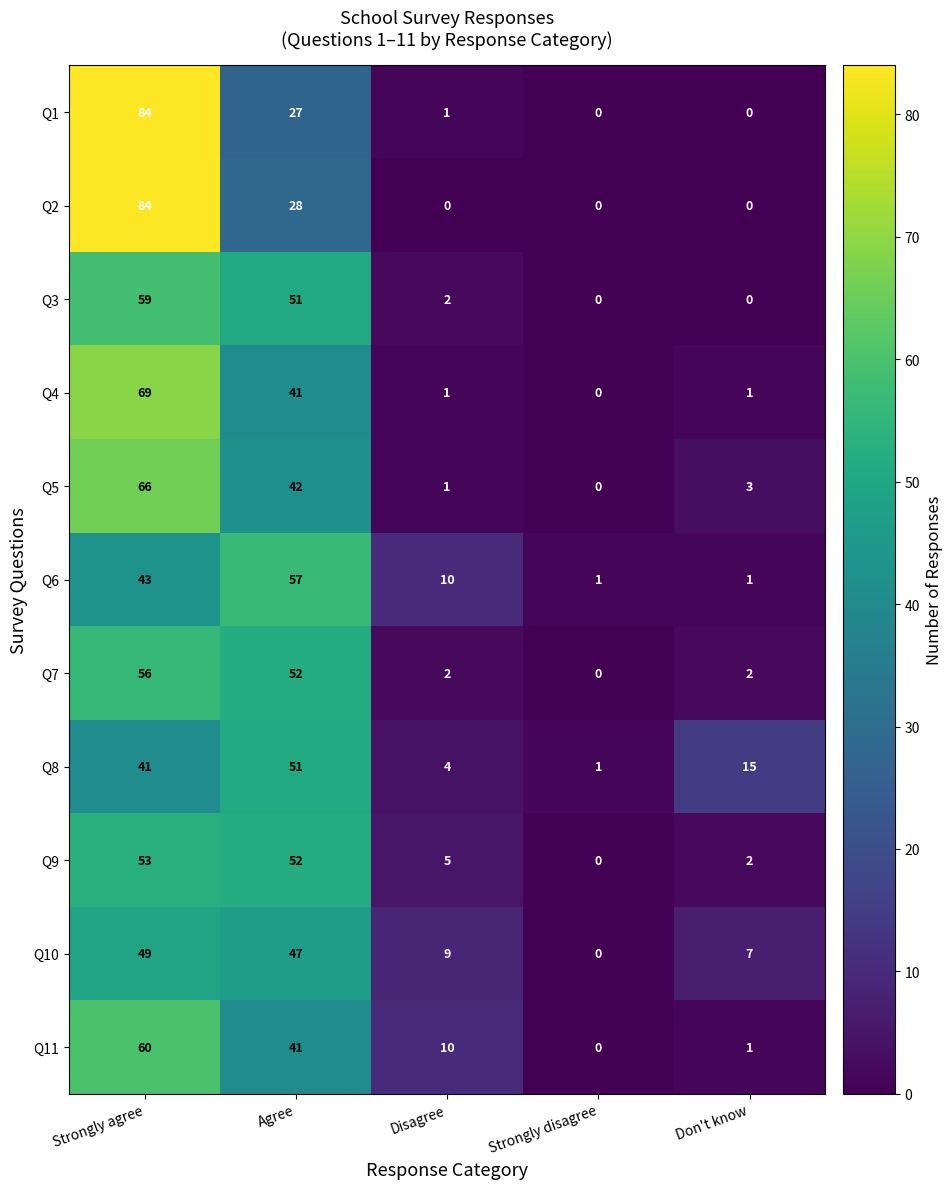

Is it true that Q9 equals 53 at Strongly agree?

True